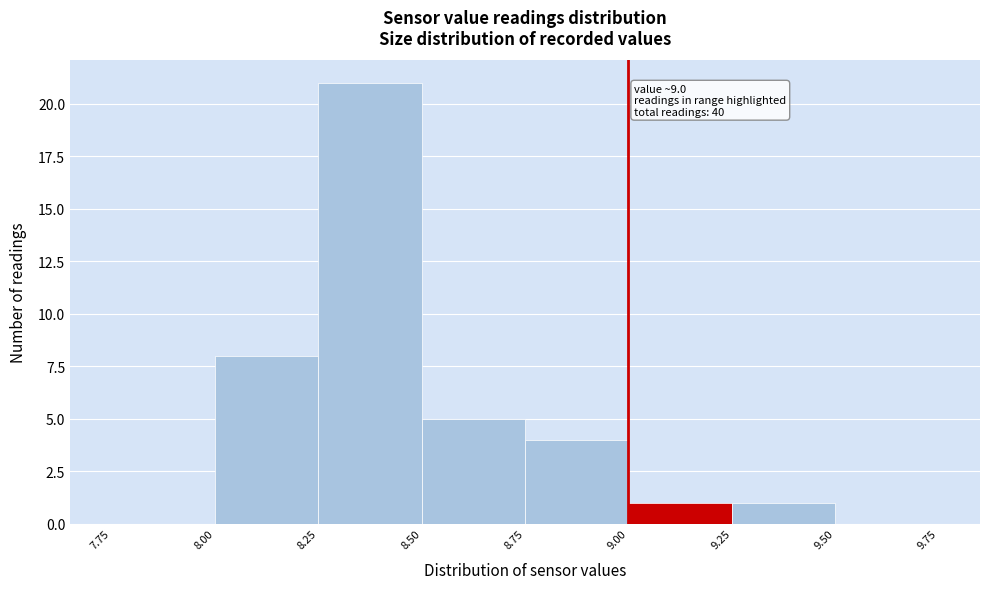

Over which range of the x-axis is the bar tallest?

8.25 to 8.50